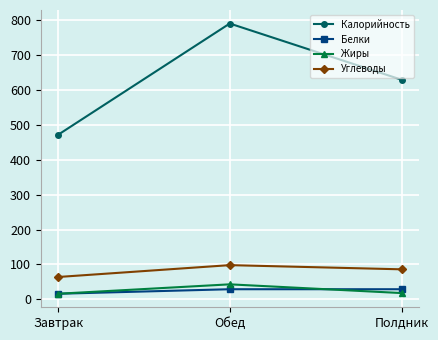

Is it true that Жиры equals 18 at Полдник?

True